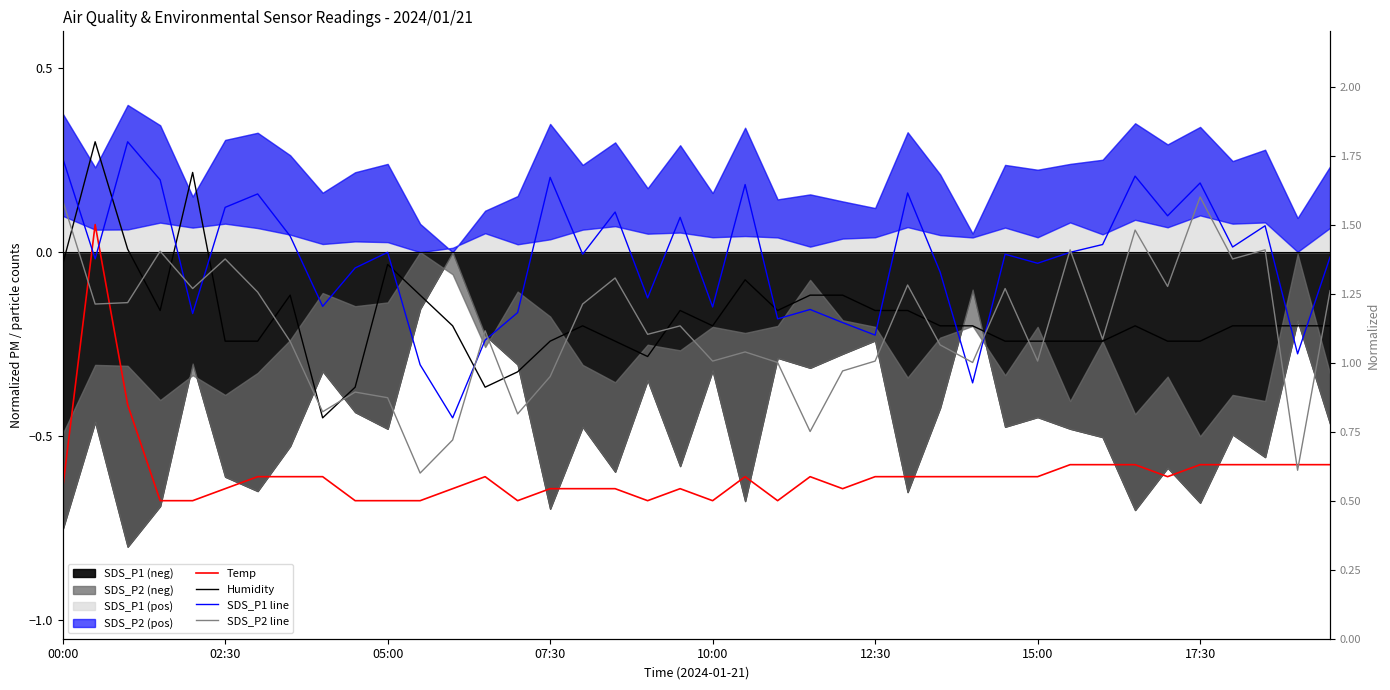

Does the chart display data point markers on the line(s)?

No